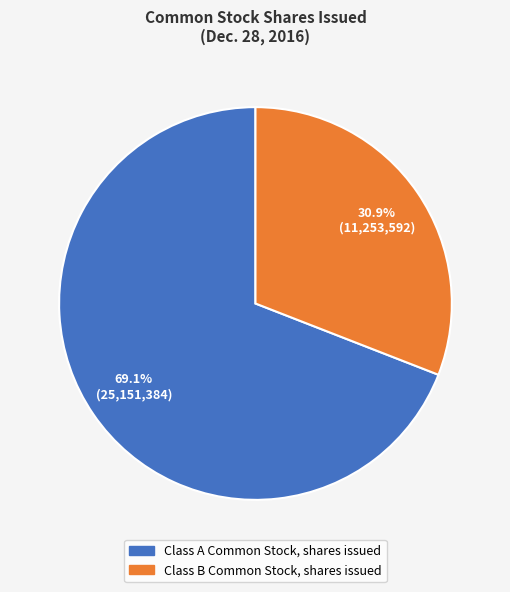

What percentage is NOT represented by Class B Common Stock, shares issued?

69.1%